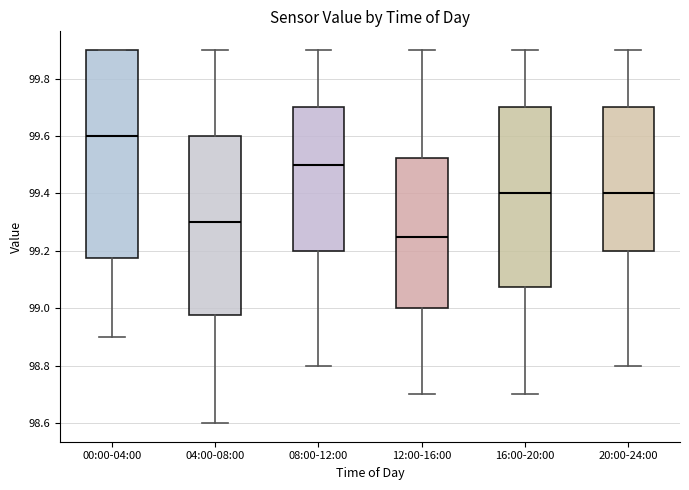

Reading left to right, read every box against the y-axis: the position of its median line, the range the box covers, and the ends of its whiskers. The values are not printed on the chart, so give them approximately, as read against the axis.

00:00-04:00: median 99.60, box 99.18 to 99.90, whiskers 98.90 to 99.90
04:00-08:00: median 99.30, box 98.98 to 99.60, whiskers 98.60 to 99.90
08:00-12:00: median 99.50, box 99.20 to 99.70, whiskers 98.80 to 99.90
12:00-16:00: median 99.26, box 99.00 to 99.52, whiskers 98.70 to 99.90
16:00-20:00: median 99.40, box 99.08 to 99.70, whiskers 98.70 to 99.90
20:00-24:00: median 99.40, box 99.20 to 99.70, whiskers 98.80 to 99.90